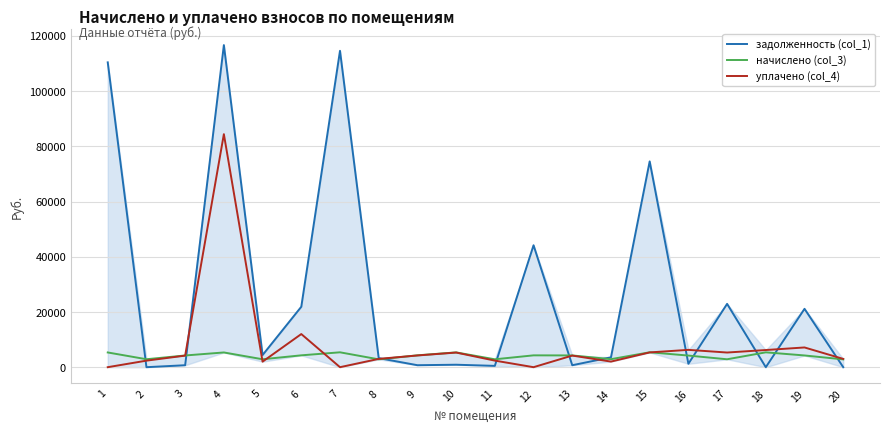

List the series in order of their peak value, lowest first.

начислено (col_3), уплачено (col_4), задолженность (col_1)